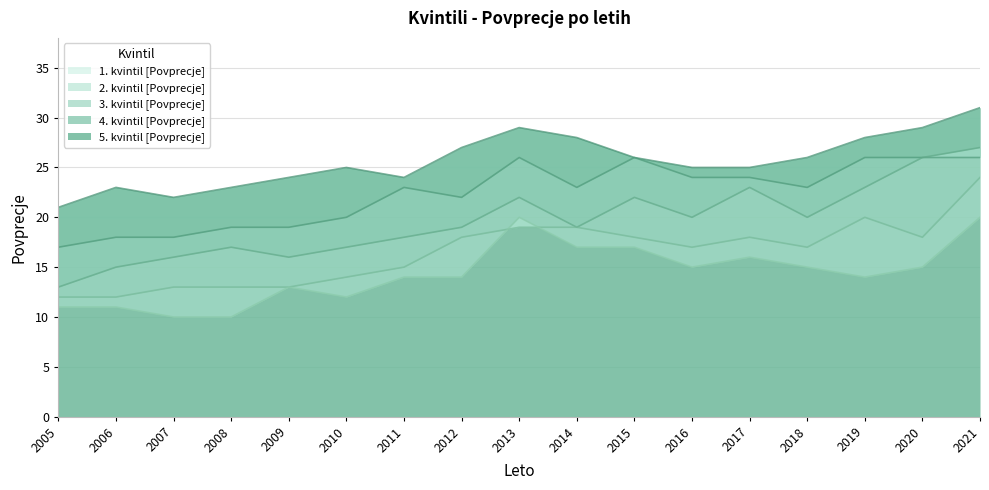

Which category has the lowest value in the 2. kvintil [Povprecje] series?

2005